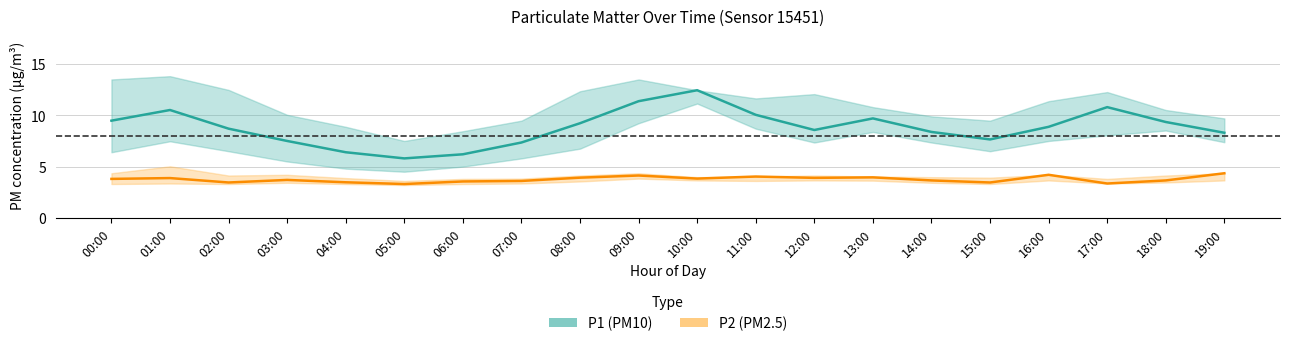

At which label is P2 closest to 3?

05:00